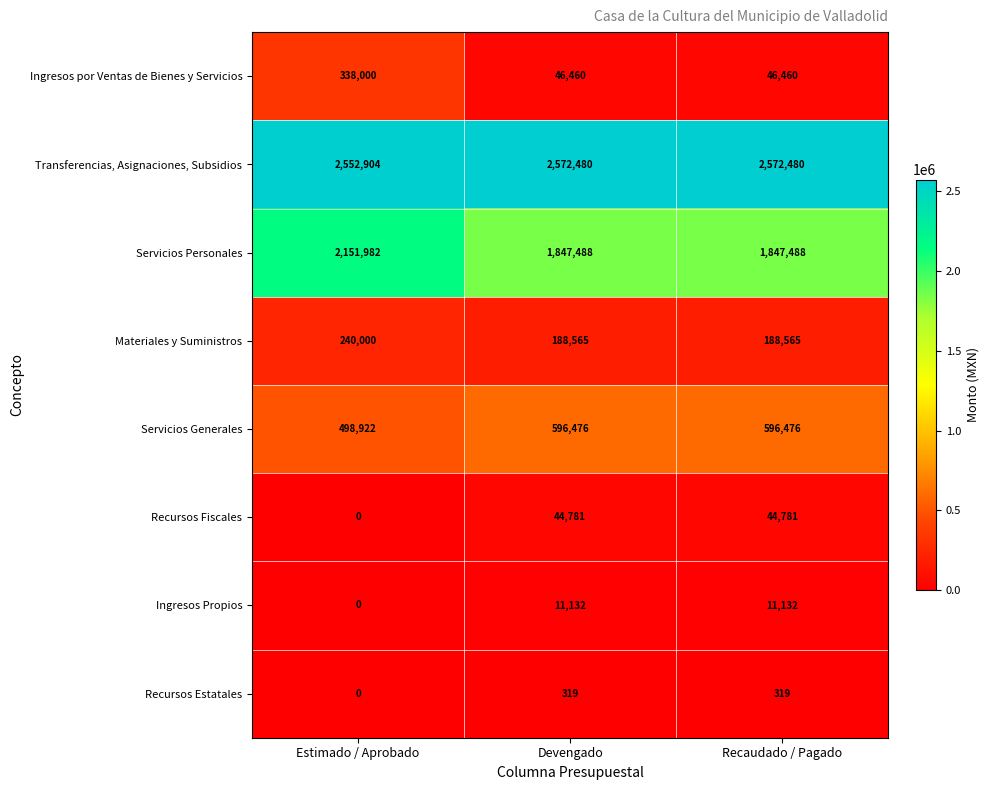

At which category does the chart reach its minimum across all series?

Estimado / Aprobado